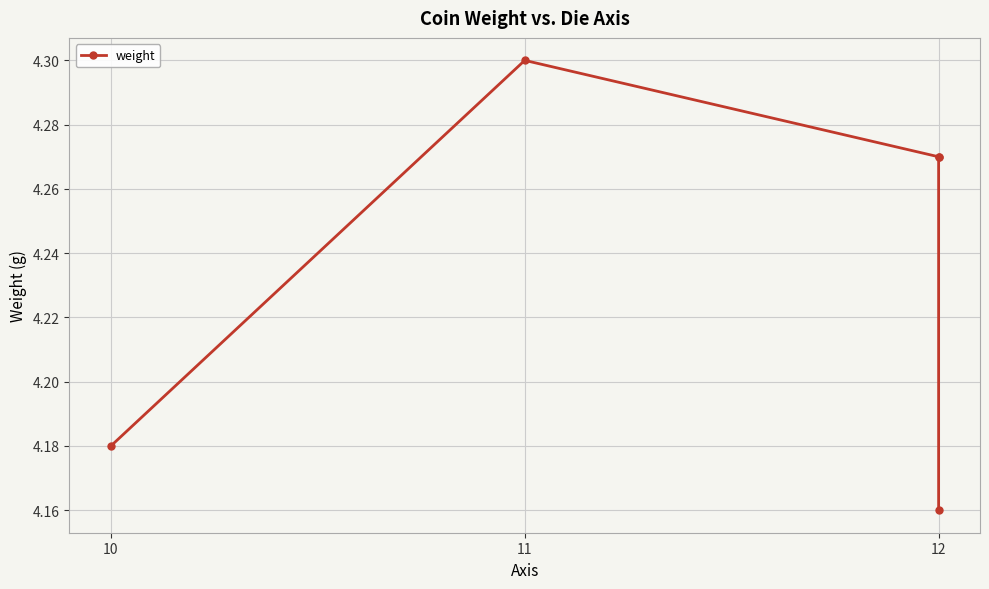

Is this an area chart (filled region under the line)?

No